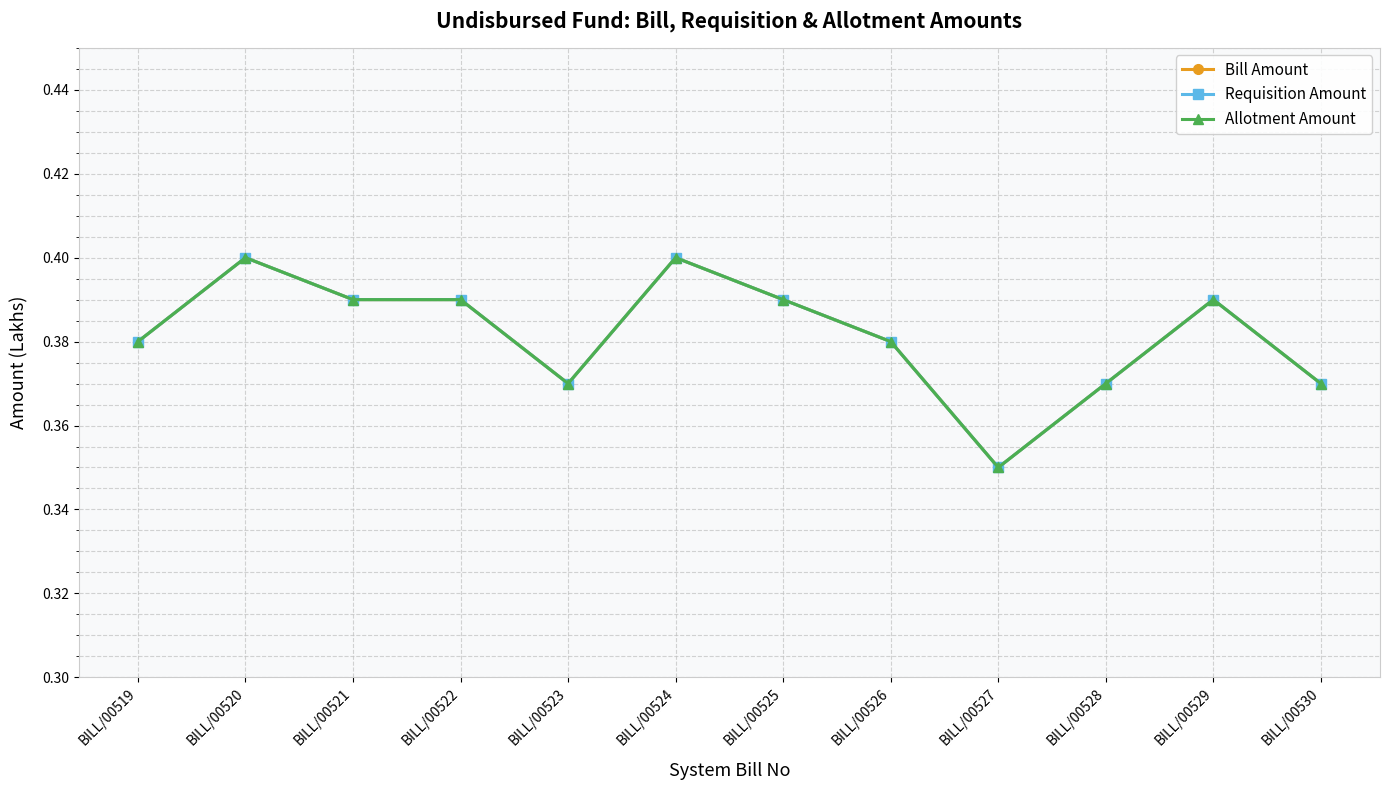

In Allotment Amount, how many points are higher than both neighbors (excluding endpoints)?

3